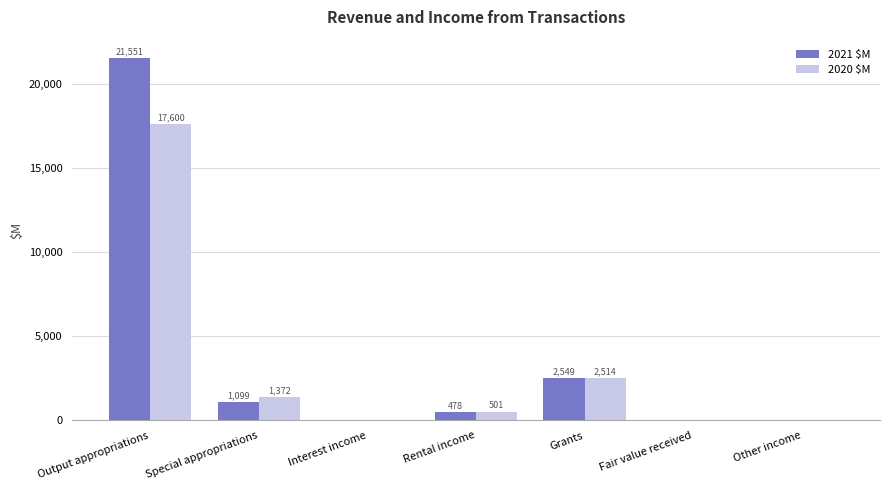

At which category is the sum across all series the highest?

Output appropriations